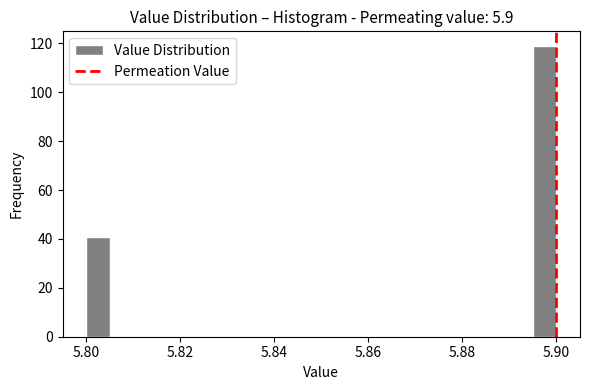

Read against the x-axis, roughly where is the centre of the tallest bar?

5.898